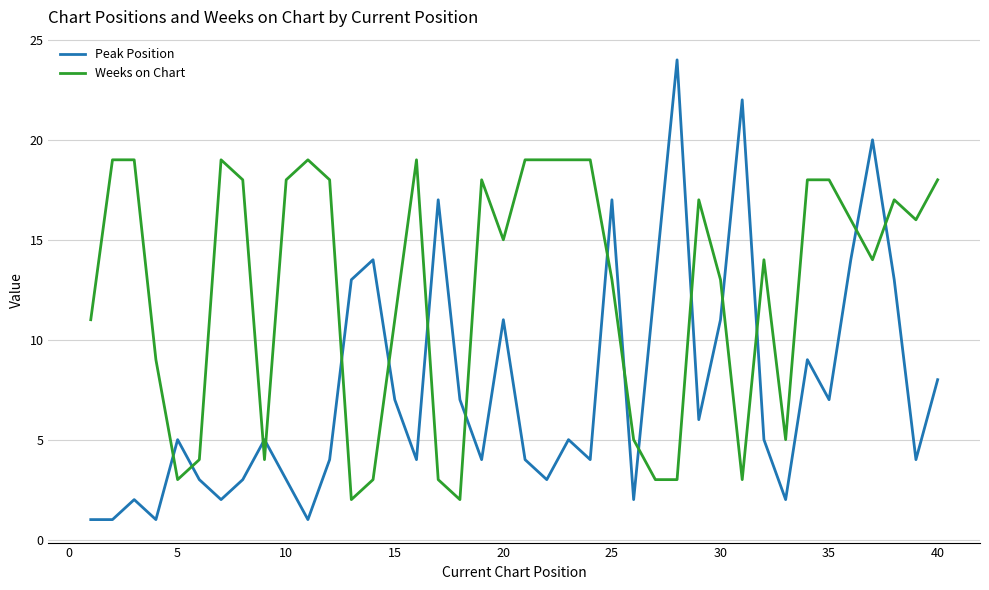

Which series has the largest total across all categories?

Weeks on Chart